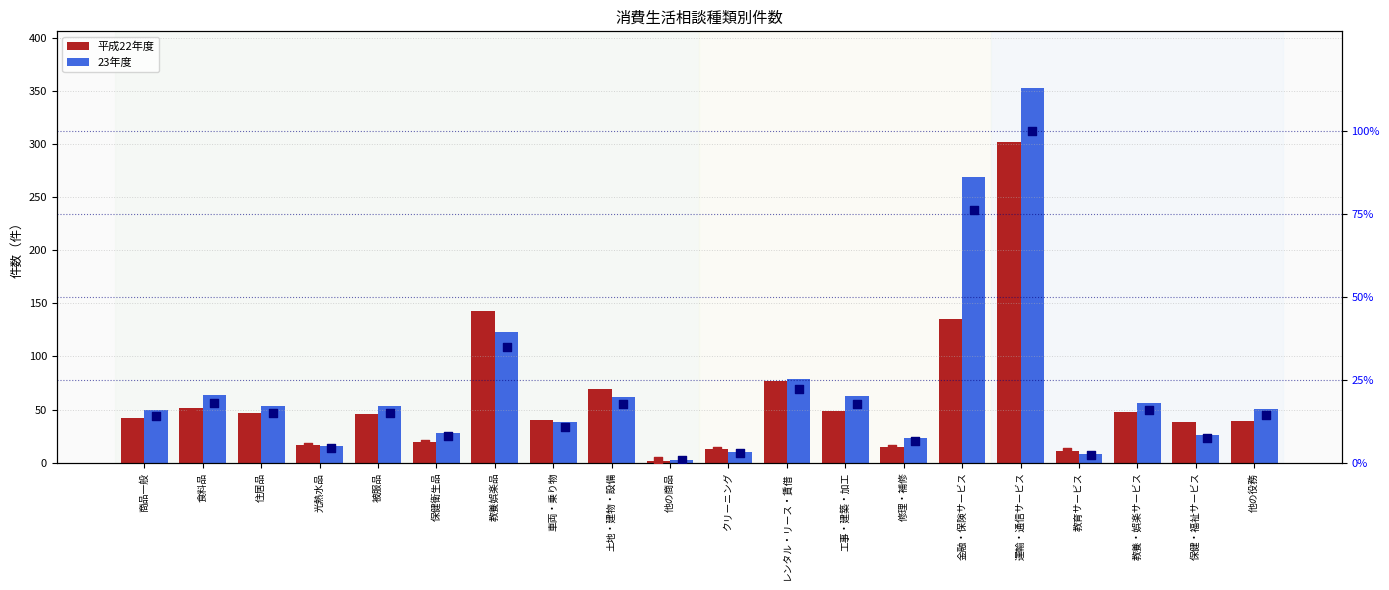

Which series reaches the minimum Y coordinate?

平成22年度 (% of max)